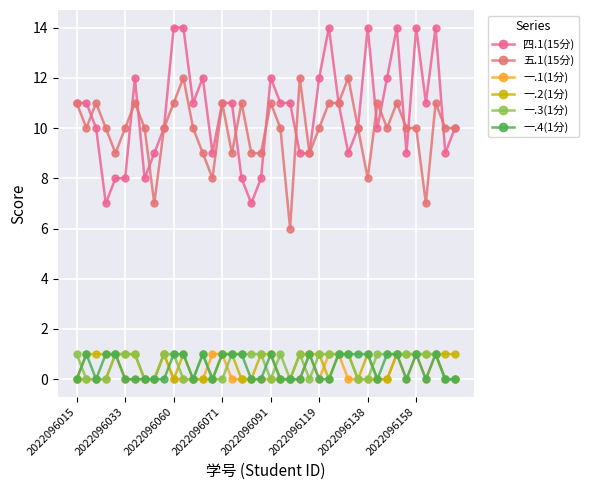

True or false: 一.1(1分) and 一.4(1分) intersect in this chart.

True